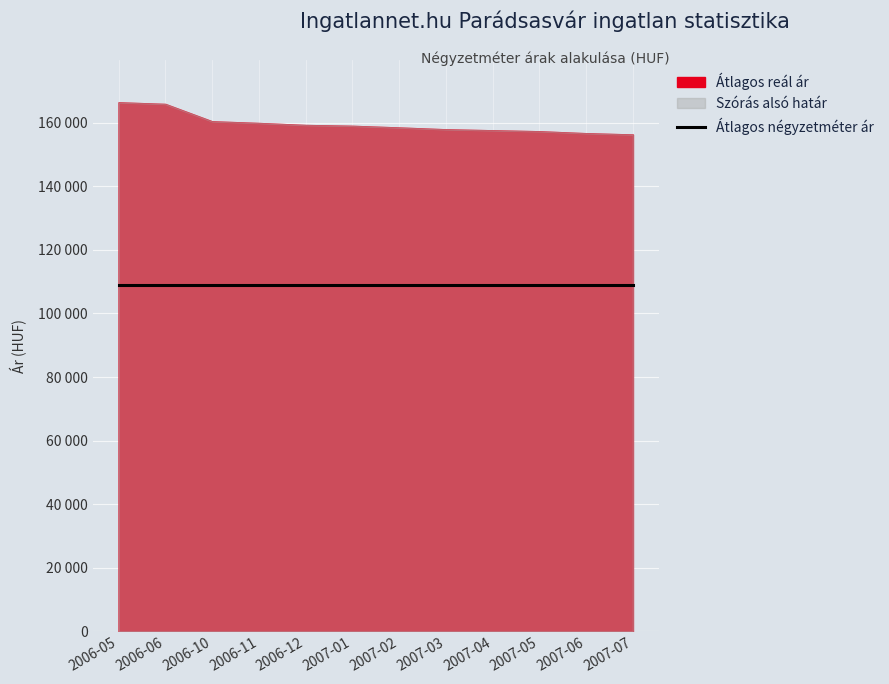

Which series has the largest total across all categories?

Szórás alsó határ